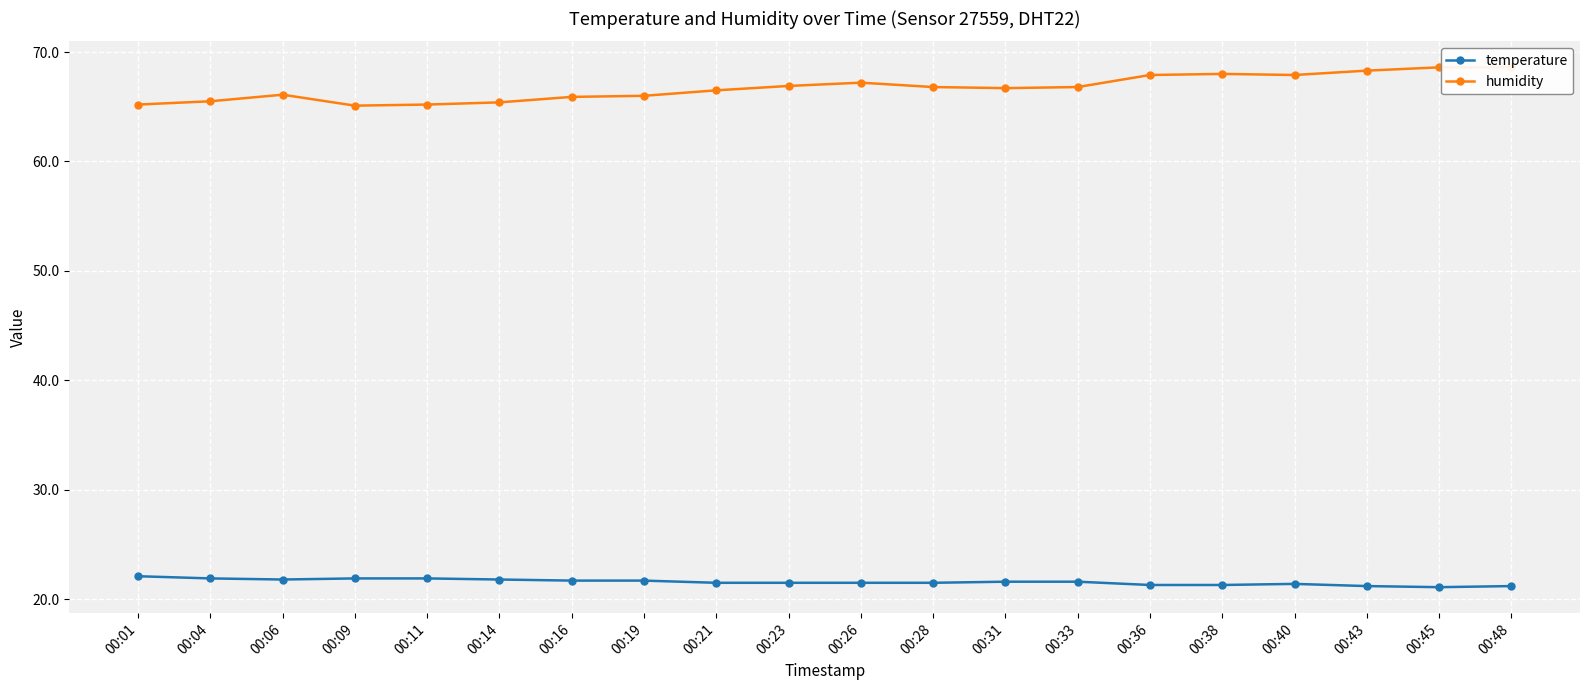

How many temperature values are between 21 and 22?

19